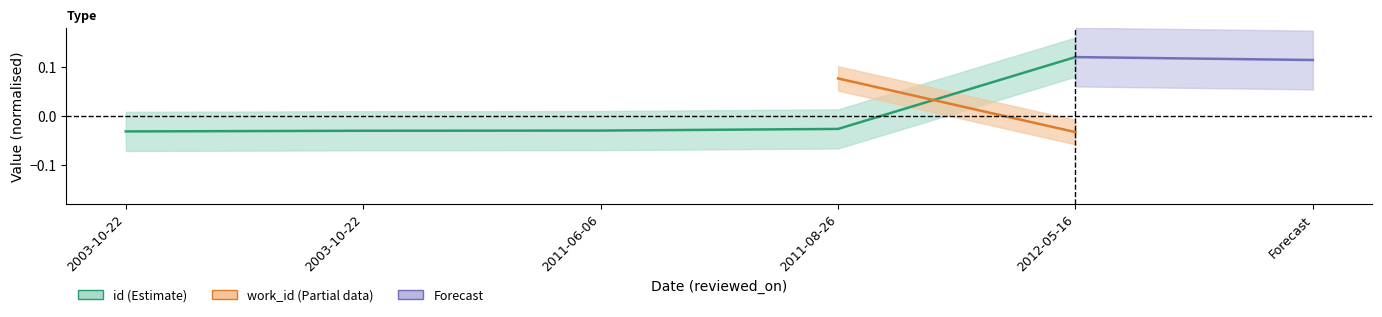

What is the label of the 1st point from the right?

2012-05-16